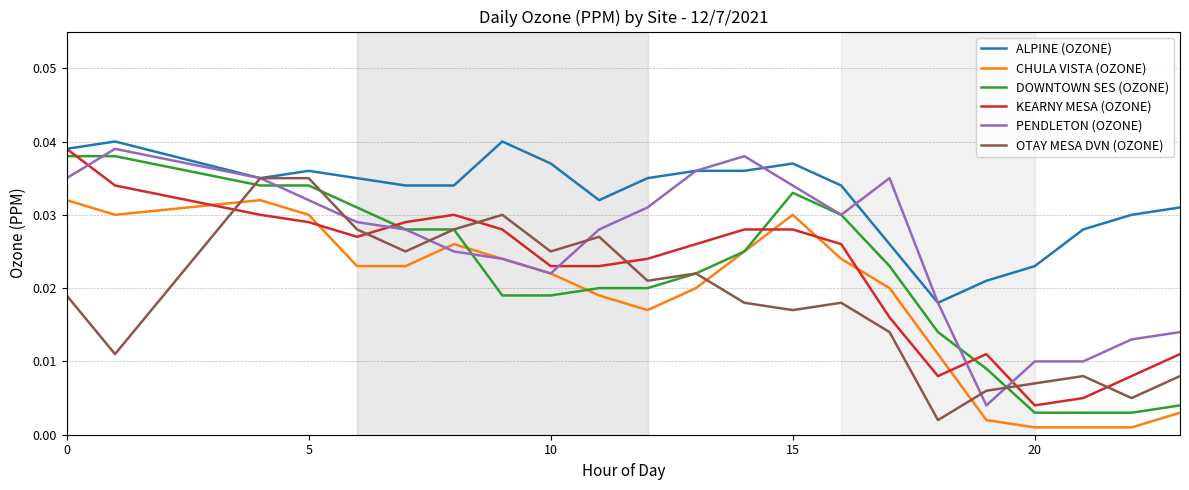

True or false: ALPINE (OZONE) and CHULA VISTA (OZONE) cross at least once.

False